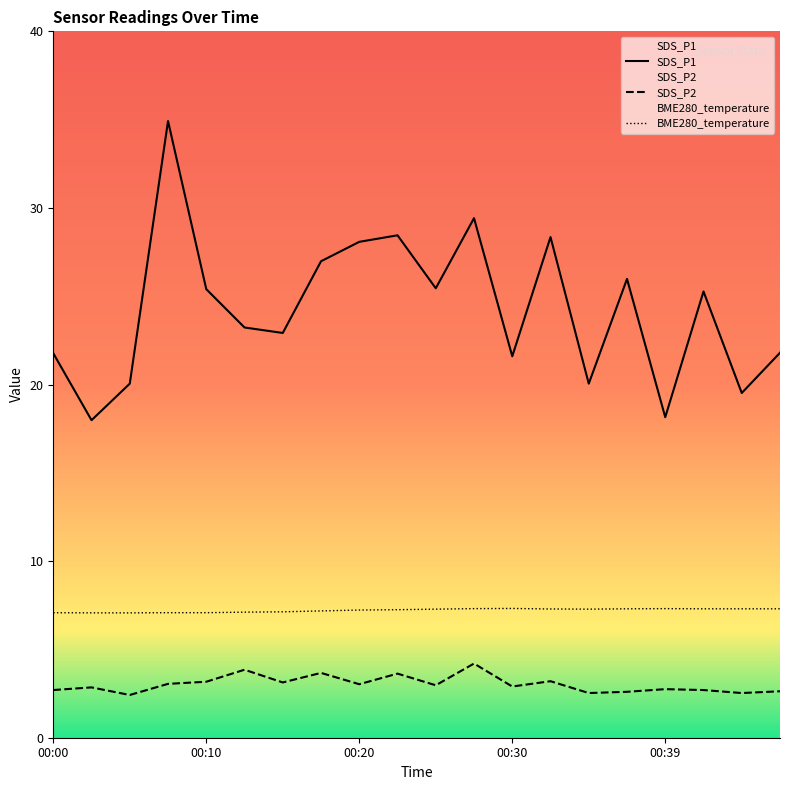

How many lines are shown in the chart?

3